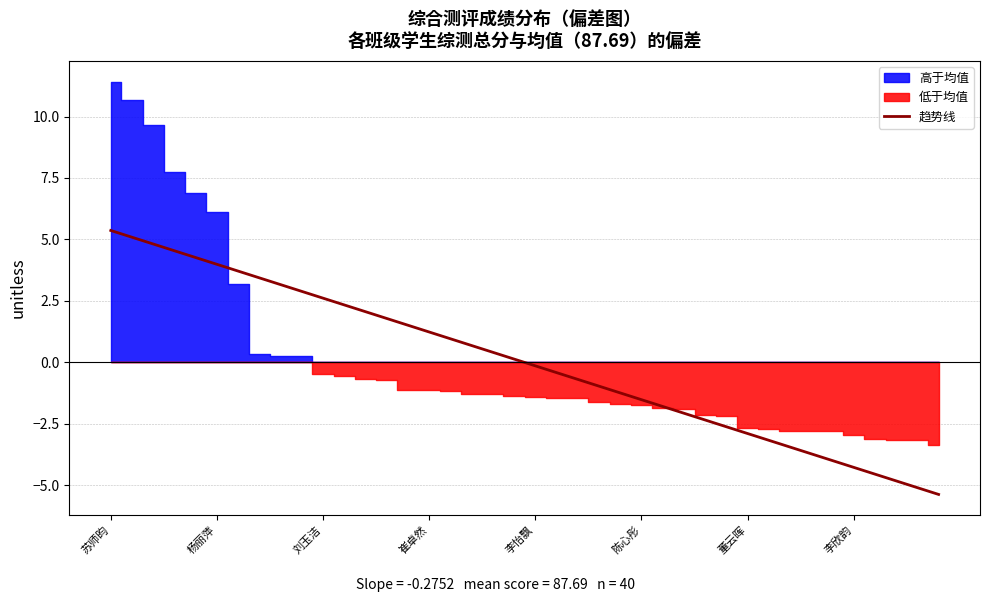

What is the maximum value for 趋势线?

5.4